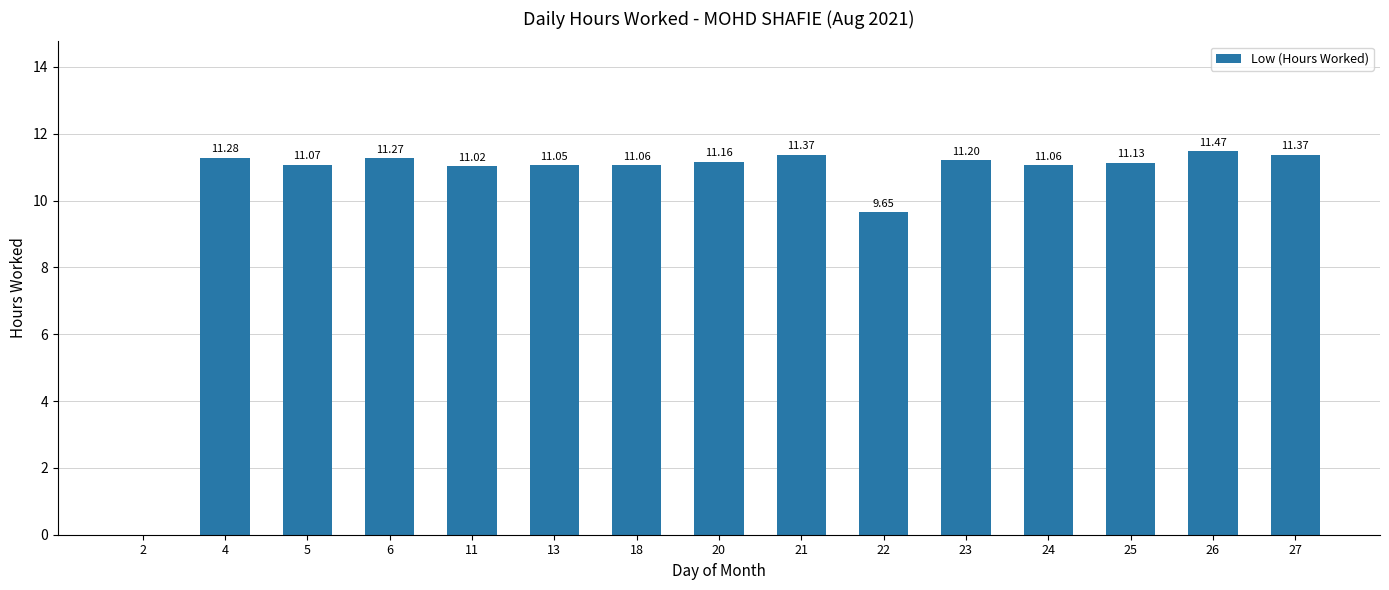

How many categories are shown in the chart?

15